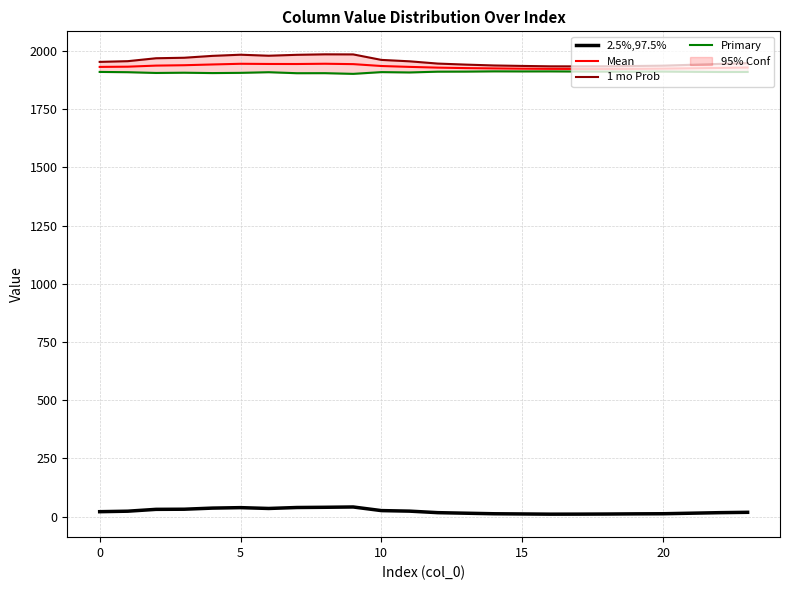

Which series has the largest total across all categories?

1 mo Prob